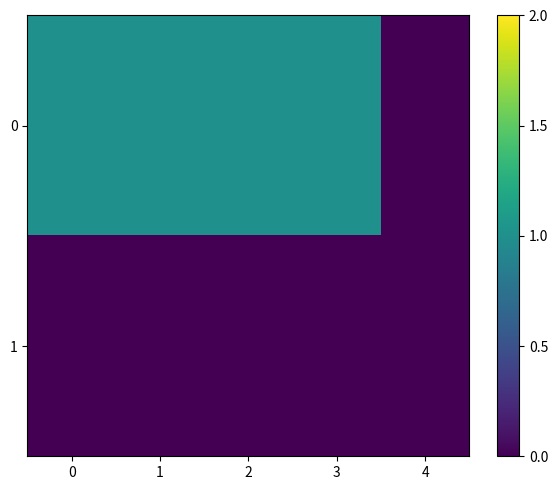

What is the total value across all series at 2?

1